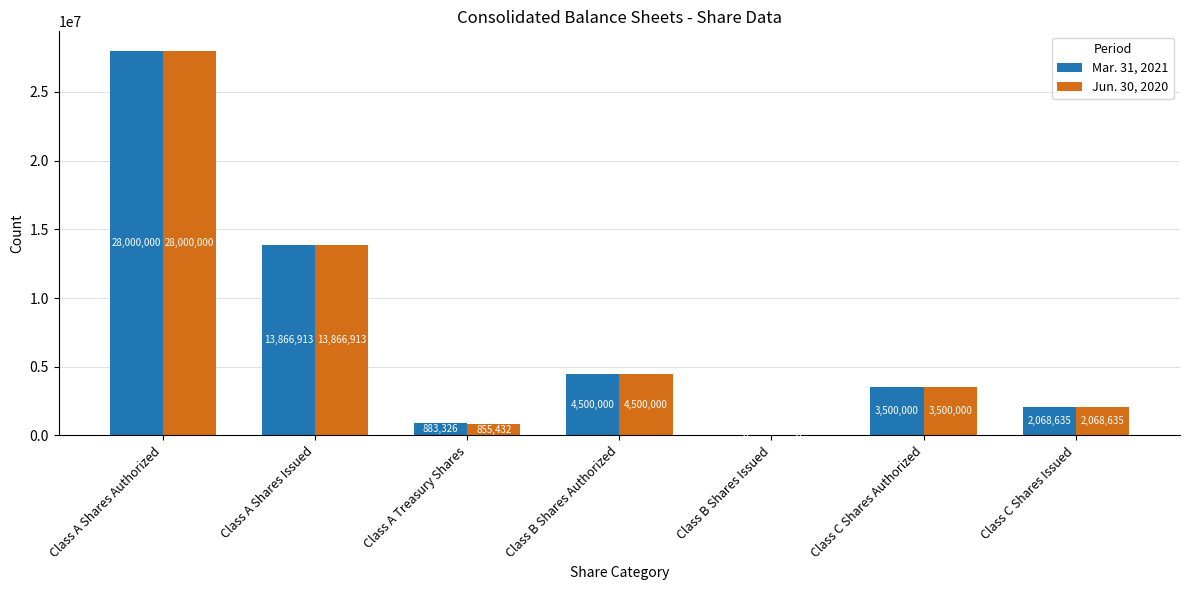

Count the number of data series in this chart.

2